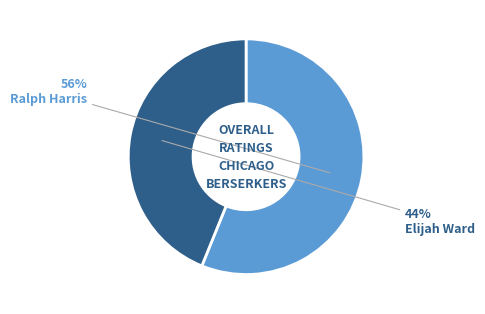

Is there a majority slice in this chart?

Yes